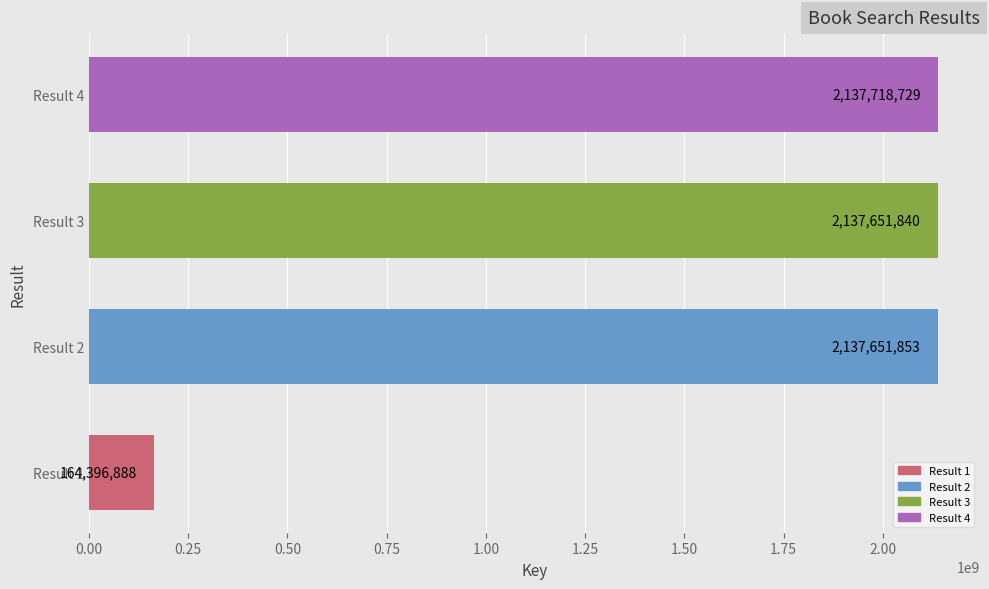

Where is the data nearest to the value 1151057808?

Result 3